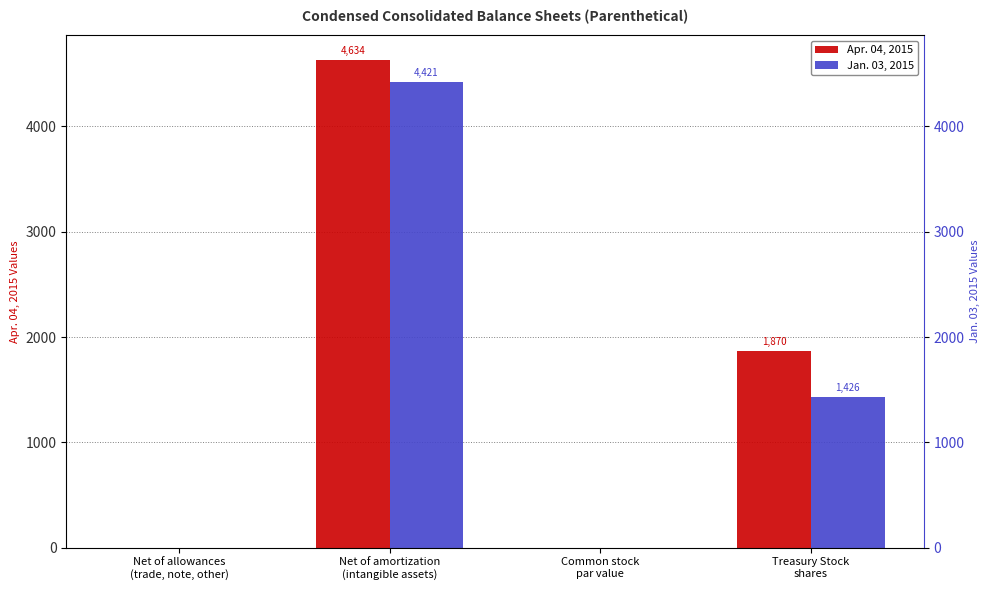

At how many categories does at least one series exceed 3161?

1